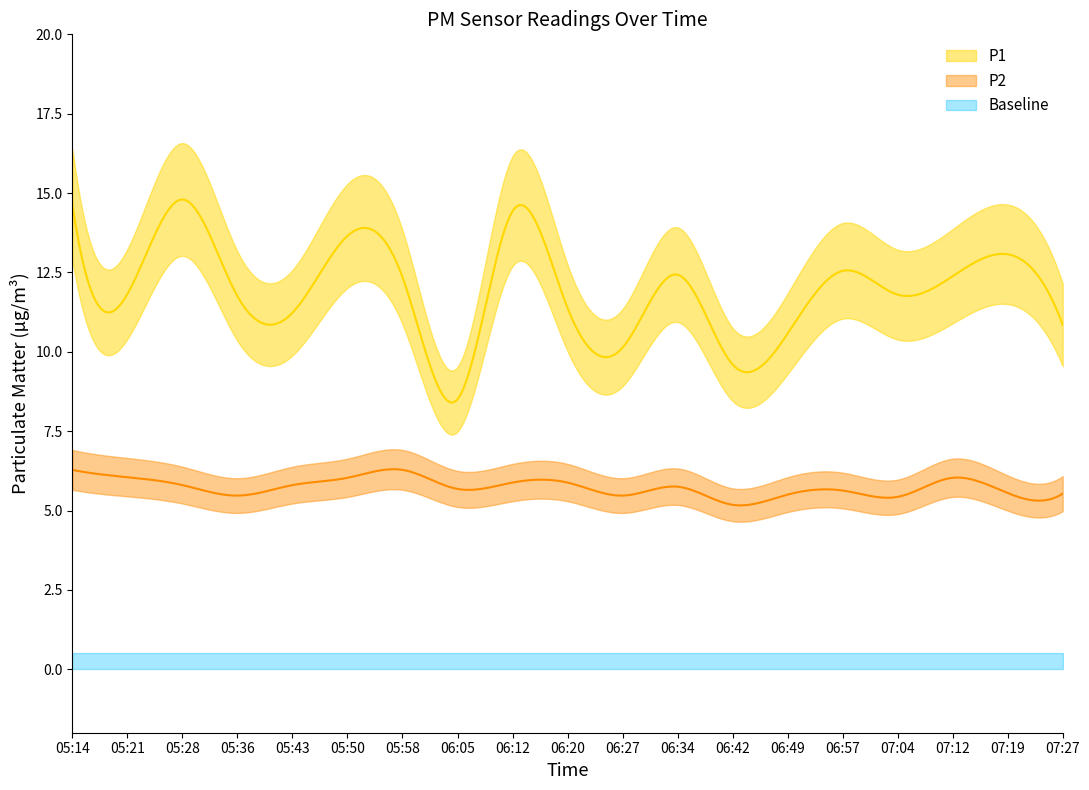

What is the greatest value displayed?

14.8